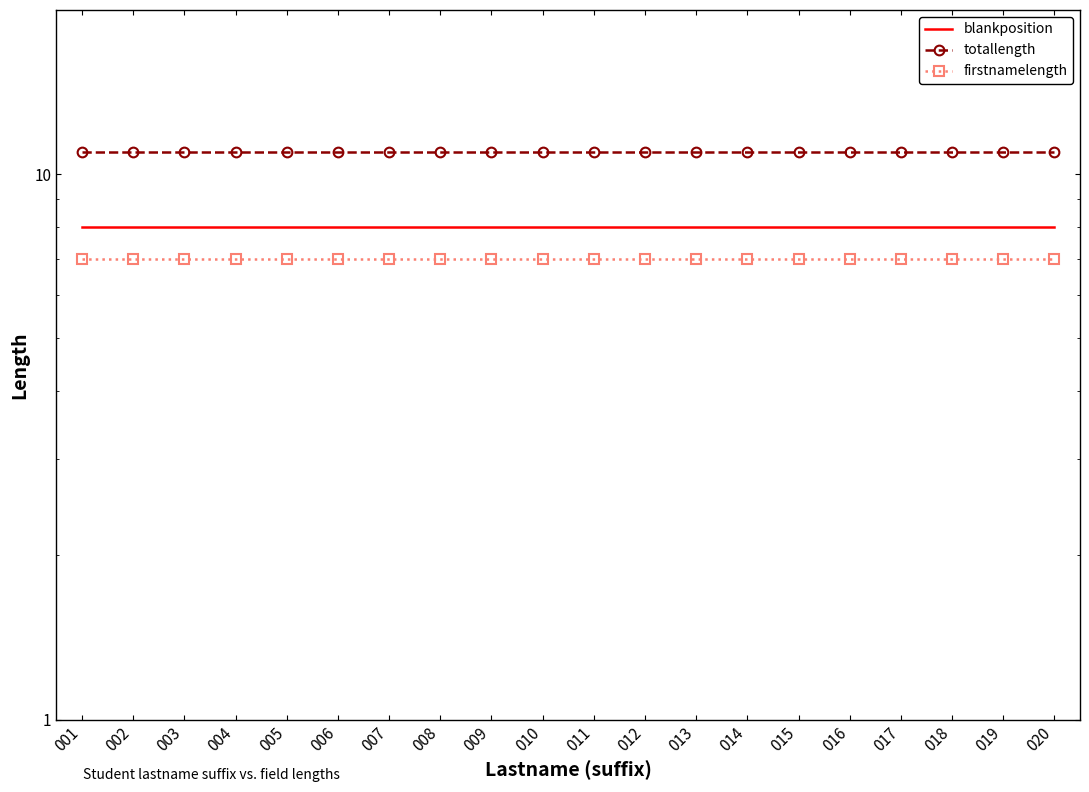

Rank the series by their maximum value, from highest to lowest.

totallength, blankposition, firstnamelength